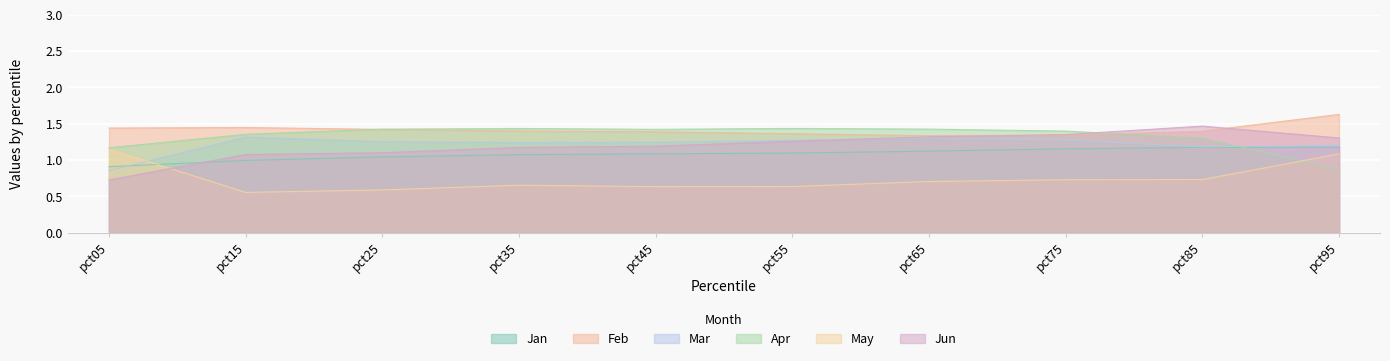

Is it true that Feb equals 2.4 at pct55?

False